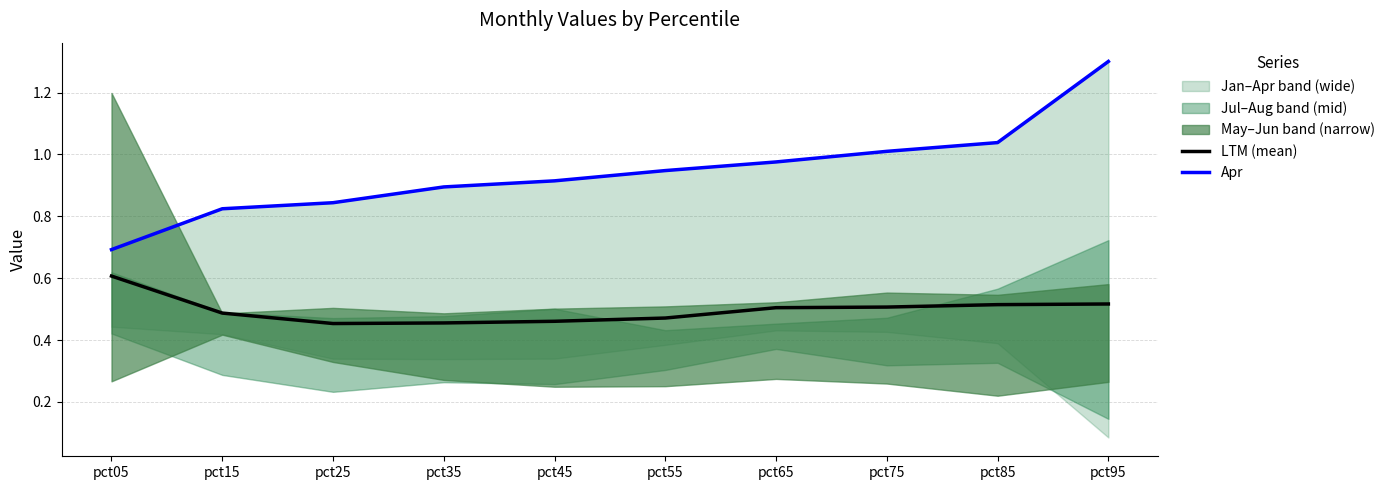

Which series changed the most between pct55 and pct65?

LTM (mean)